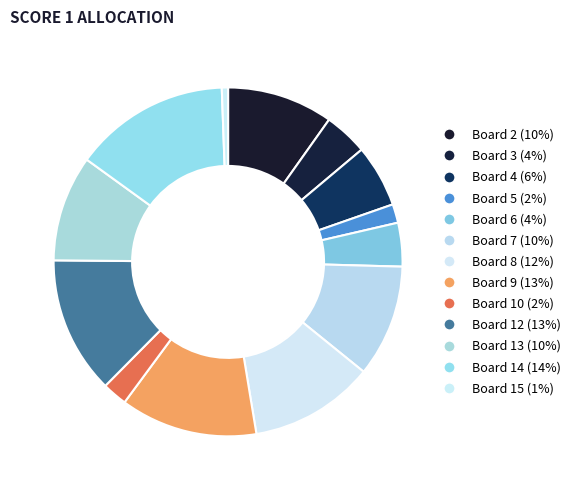

Does any single category account for the majority?

No